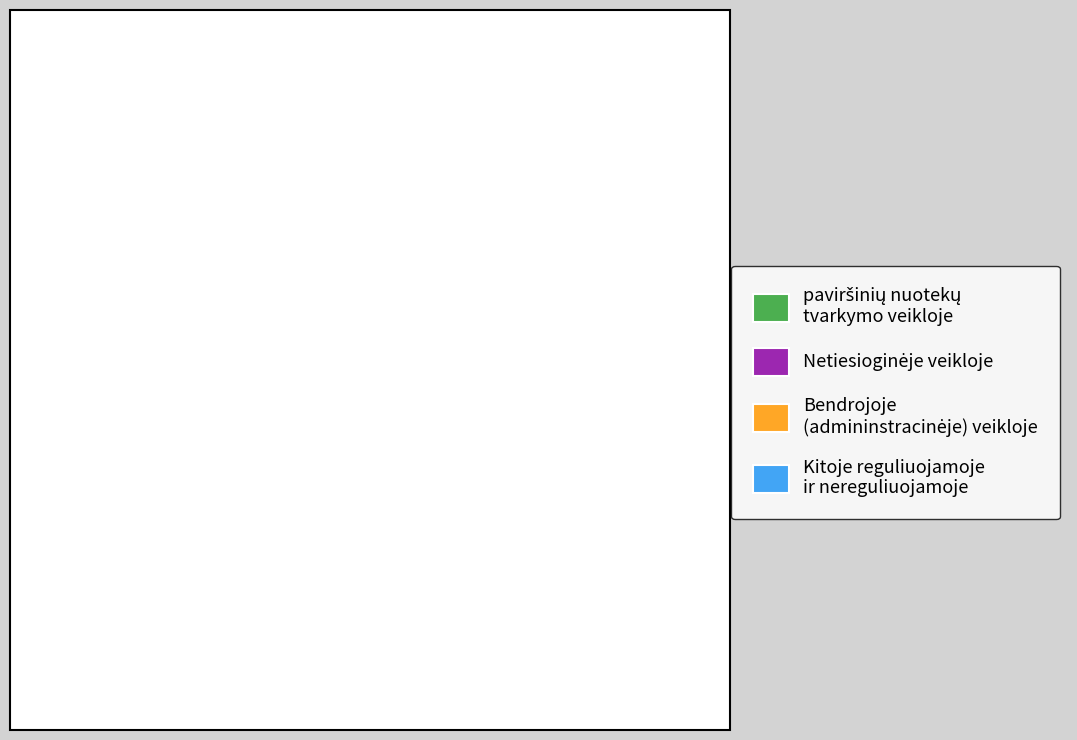

How many slices are in this pie chart?

4